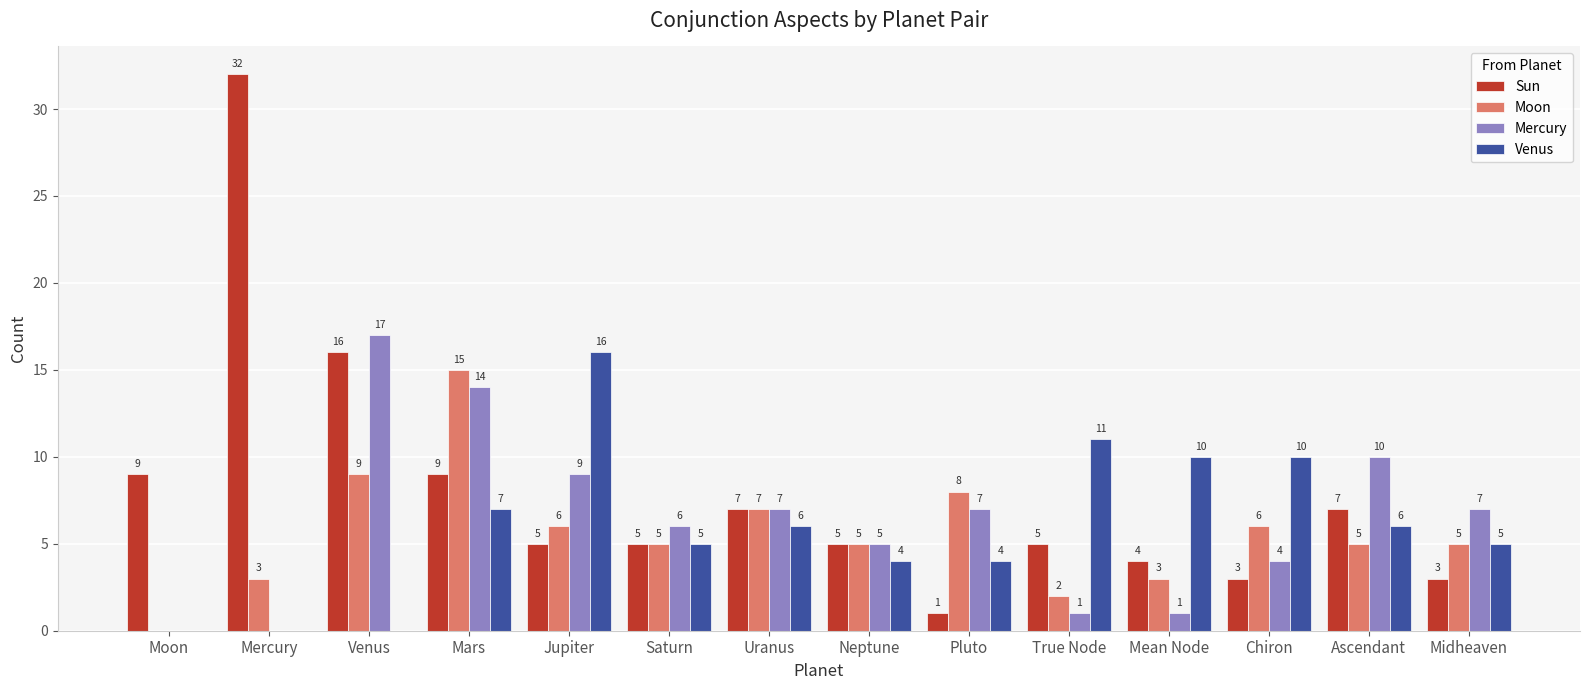

What are all the series names shown in the legend?

Sun, Moon, Mercury, Venus